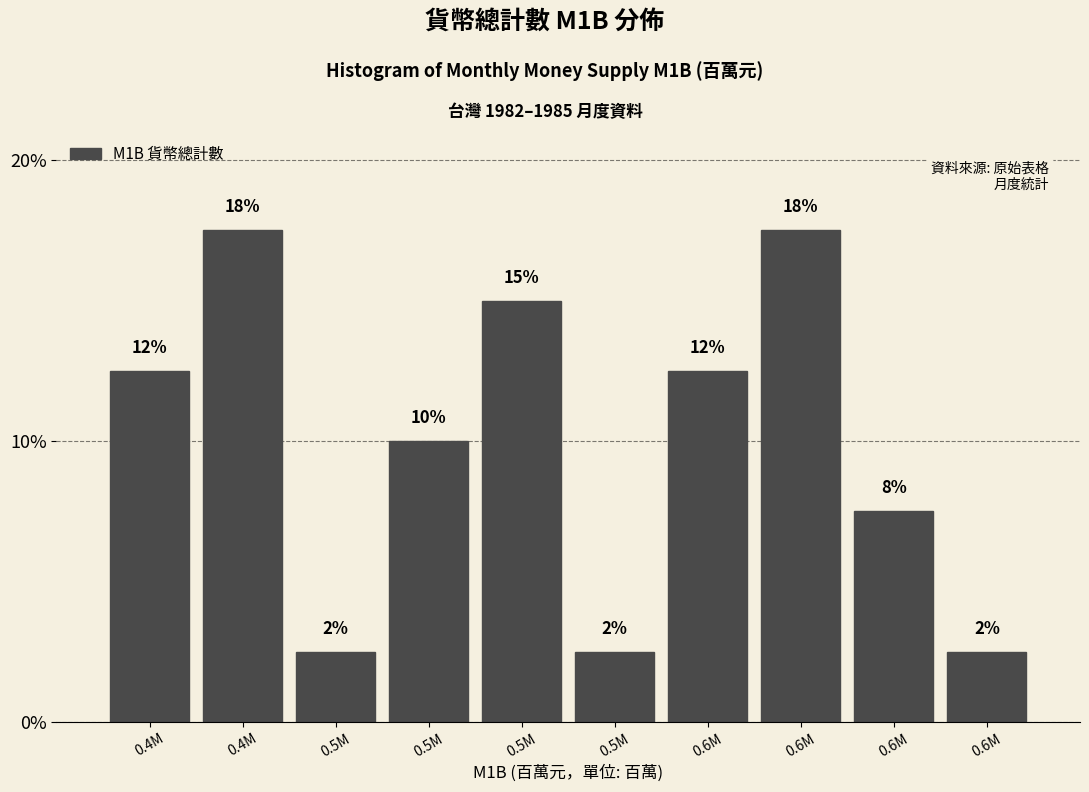

Are the bars horizontal?

No